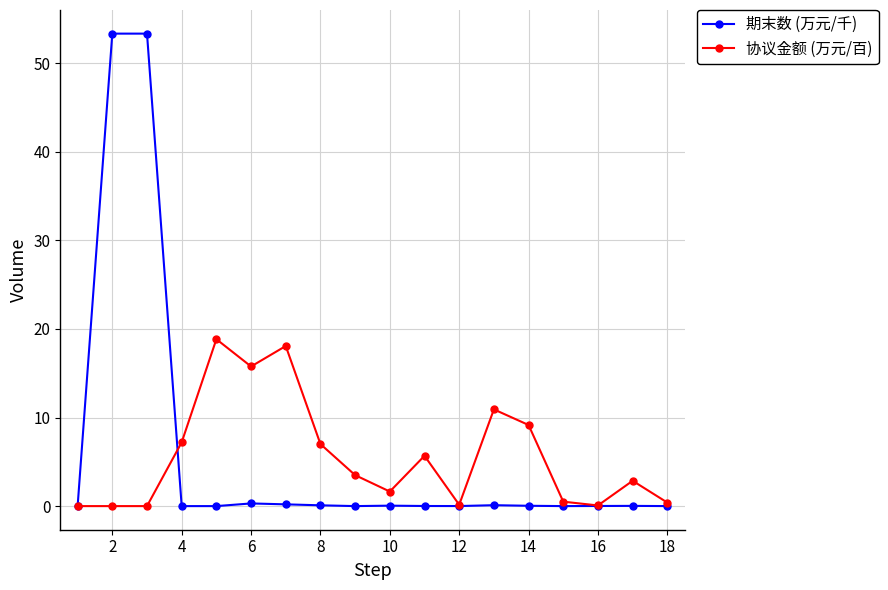

True or false: 协议金额 (万元/百) and 期末数 (万元/千) cross at least once.

True